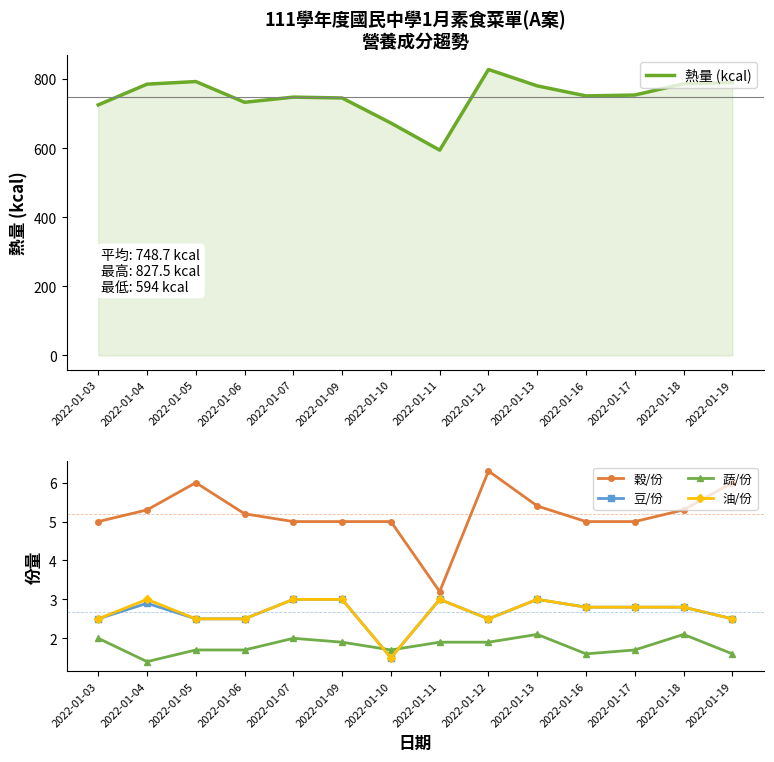

Which series changed the most between 2022-01-10 and 2022-01-18?

熱量 (kcal)